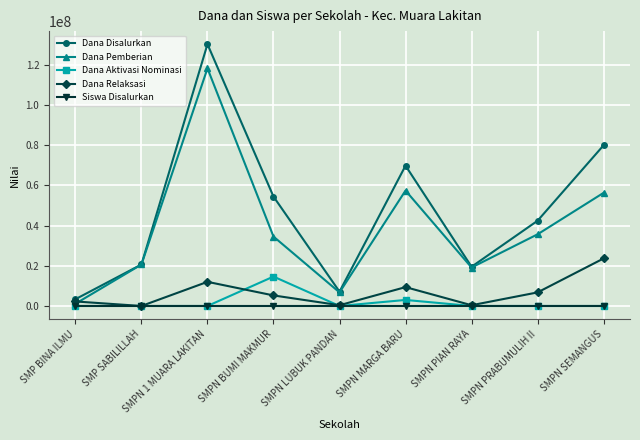

What is the sum of all Dana Disalurkan values?

427125000